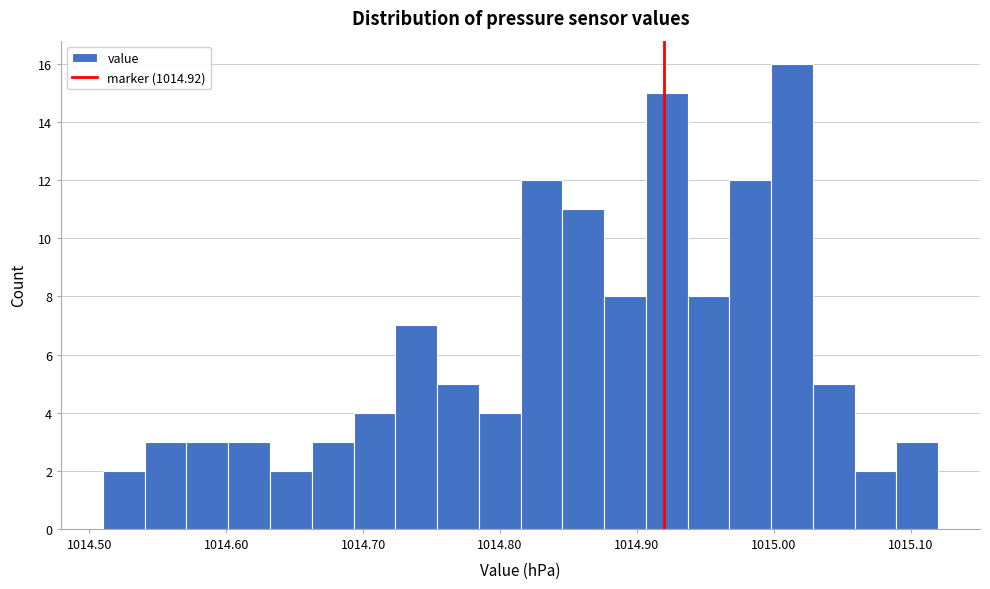

Around what value on the x-axis is the tallest bar? Give the approximate position of its centre, as read against the axis.

1015.01